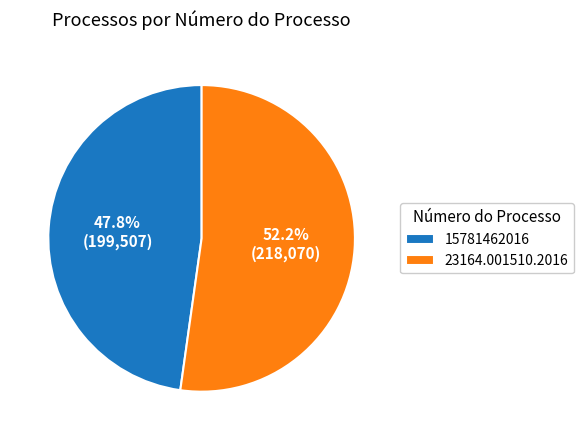

To the nearest percent, what is the average slice percentage?

50%